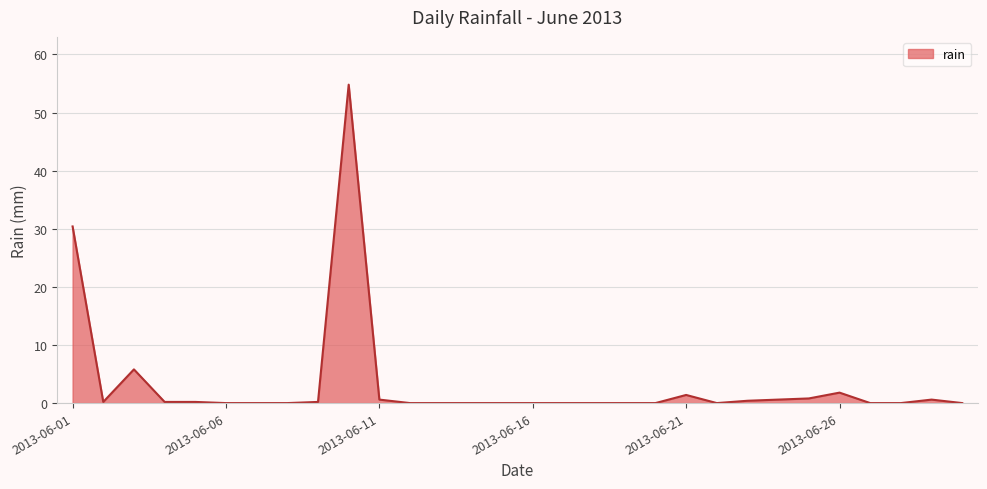

What is the maximum value shown in the chart?

54.8